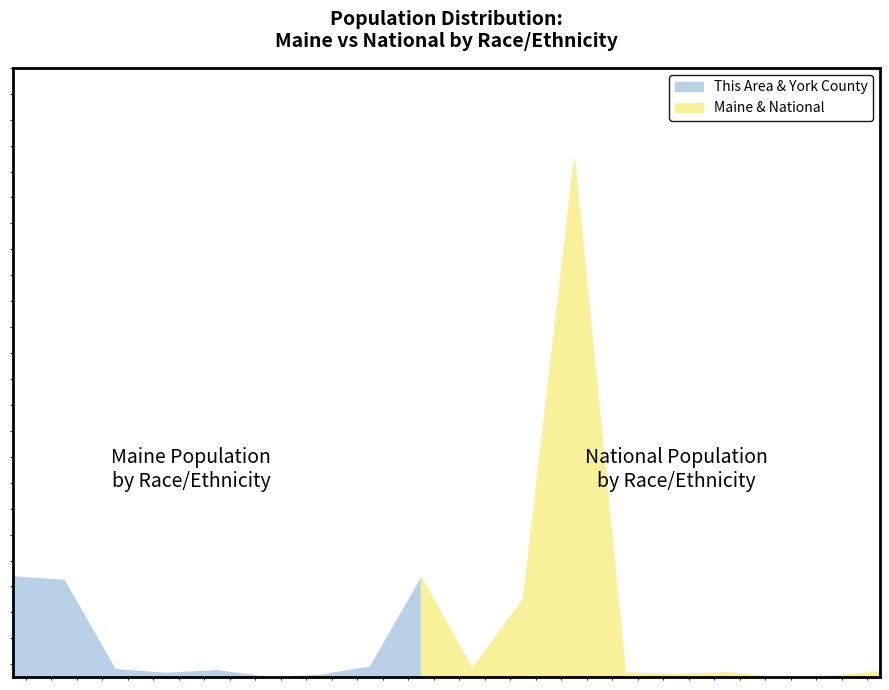

Rank the series at Native Hawaiian and Other Pacific from highest to lowest value.

National, Maine, York County, This Area